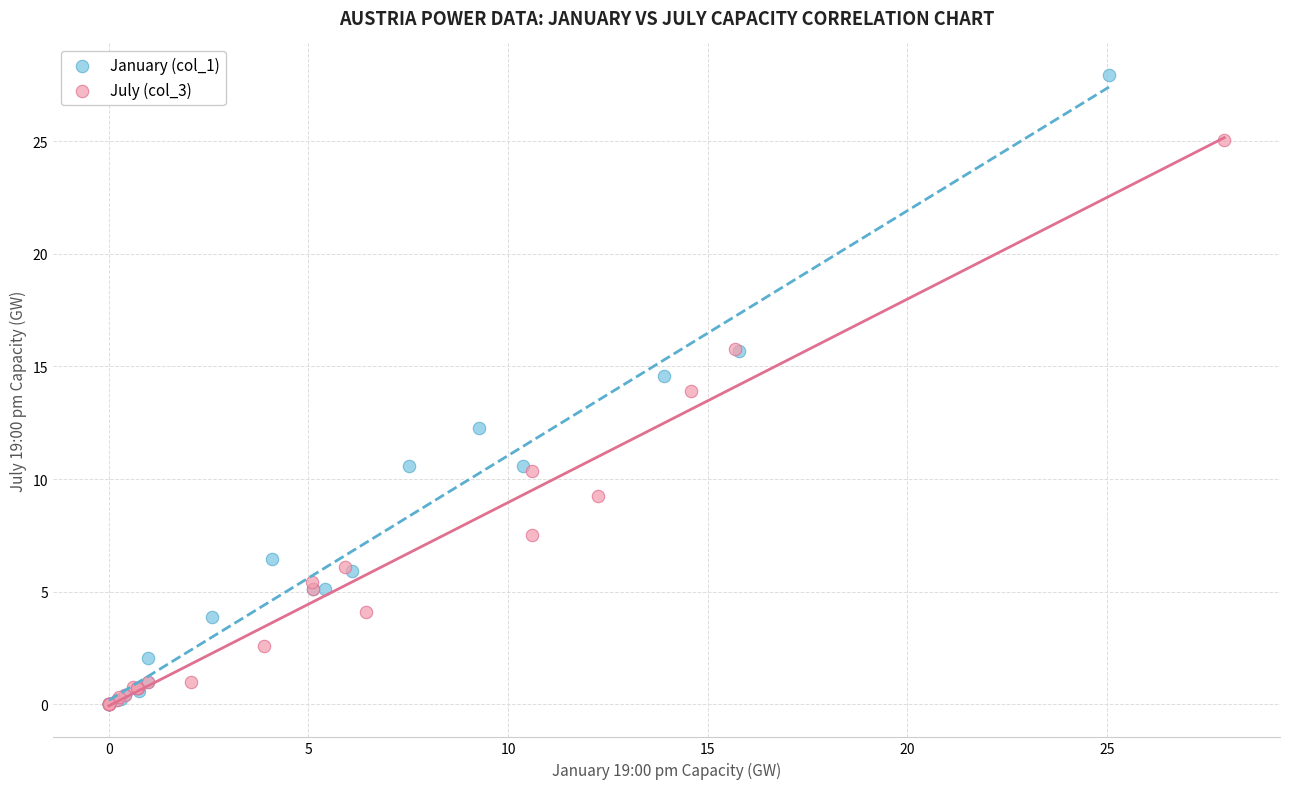

Which series has the widest spread of Y values?

January (col_1)